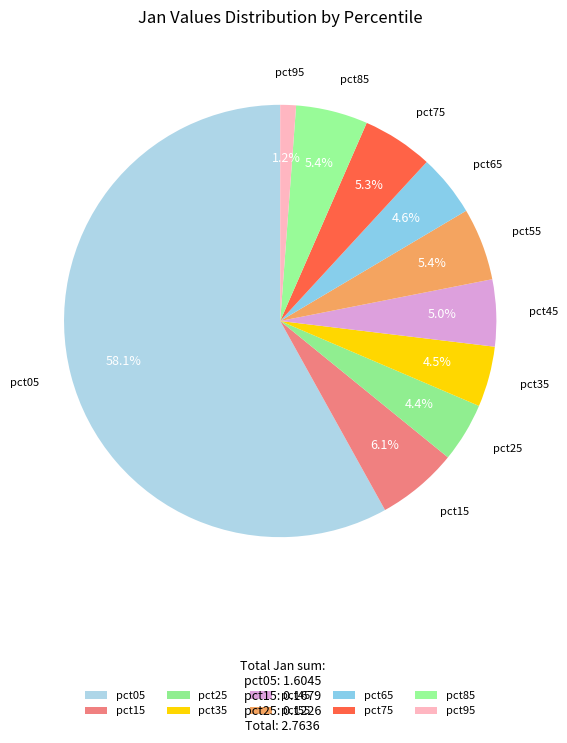

Combined, do pct55 and pct45 account for over 50%?

No